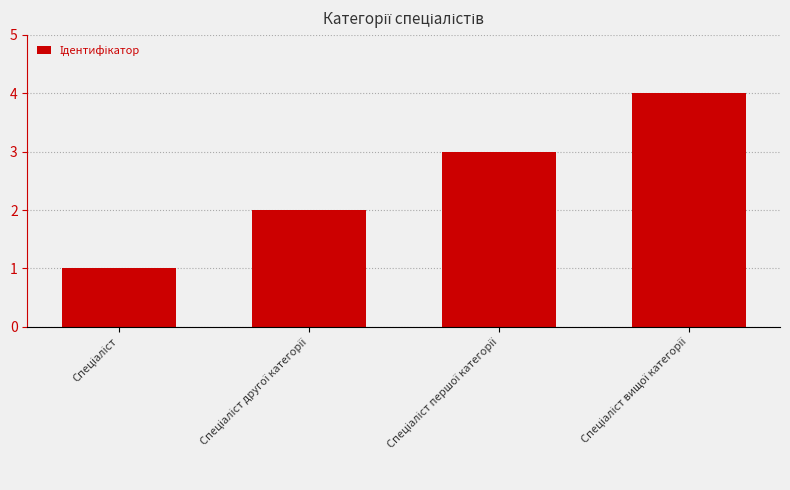

What is the difference between the maximum and minimum values?

3